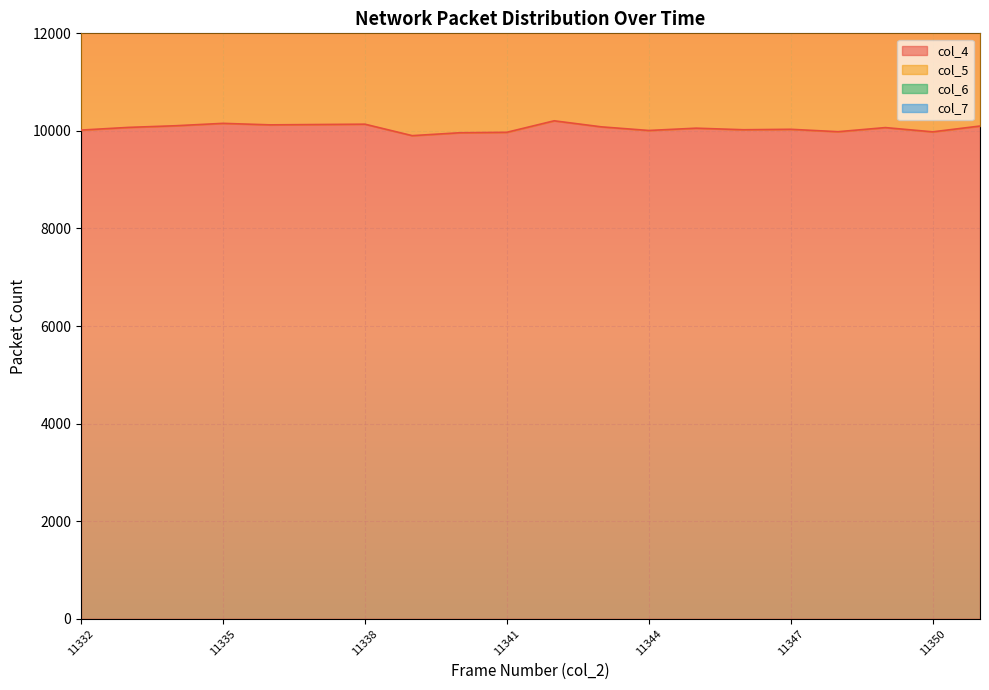

At which category is the sum across all series the highest?

11342